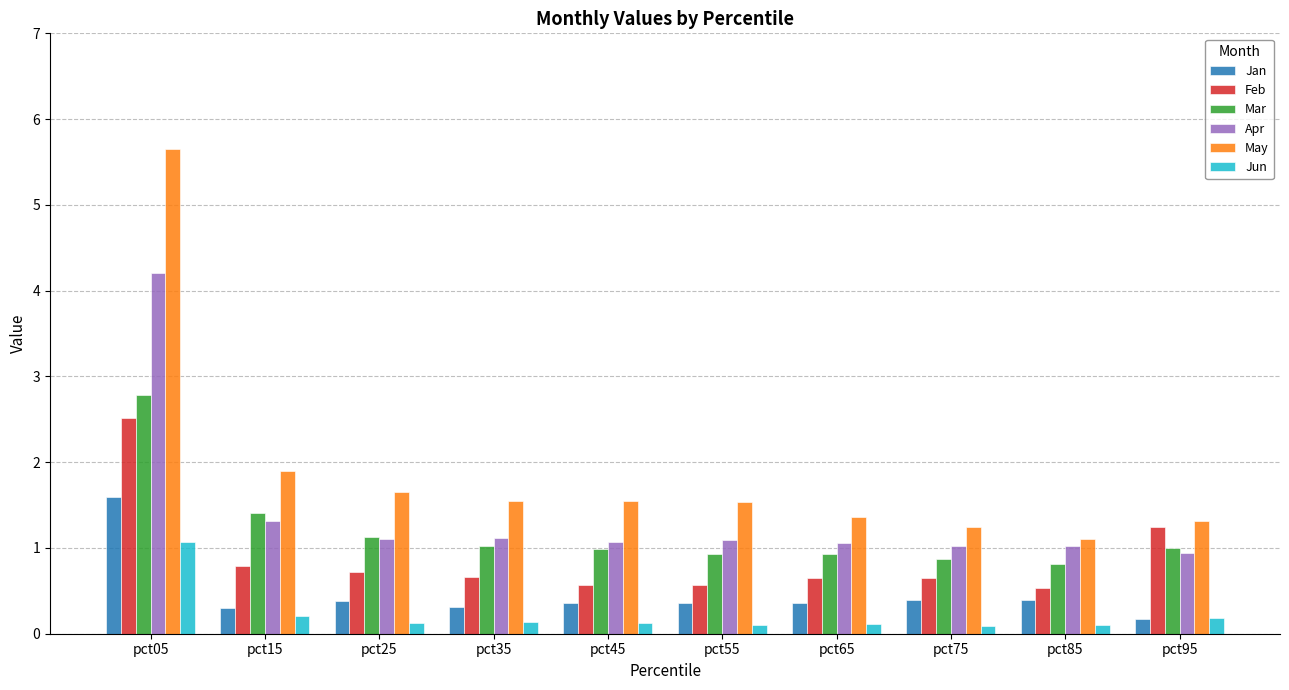

Which series has the largest total across all categories?

May